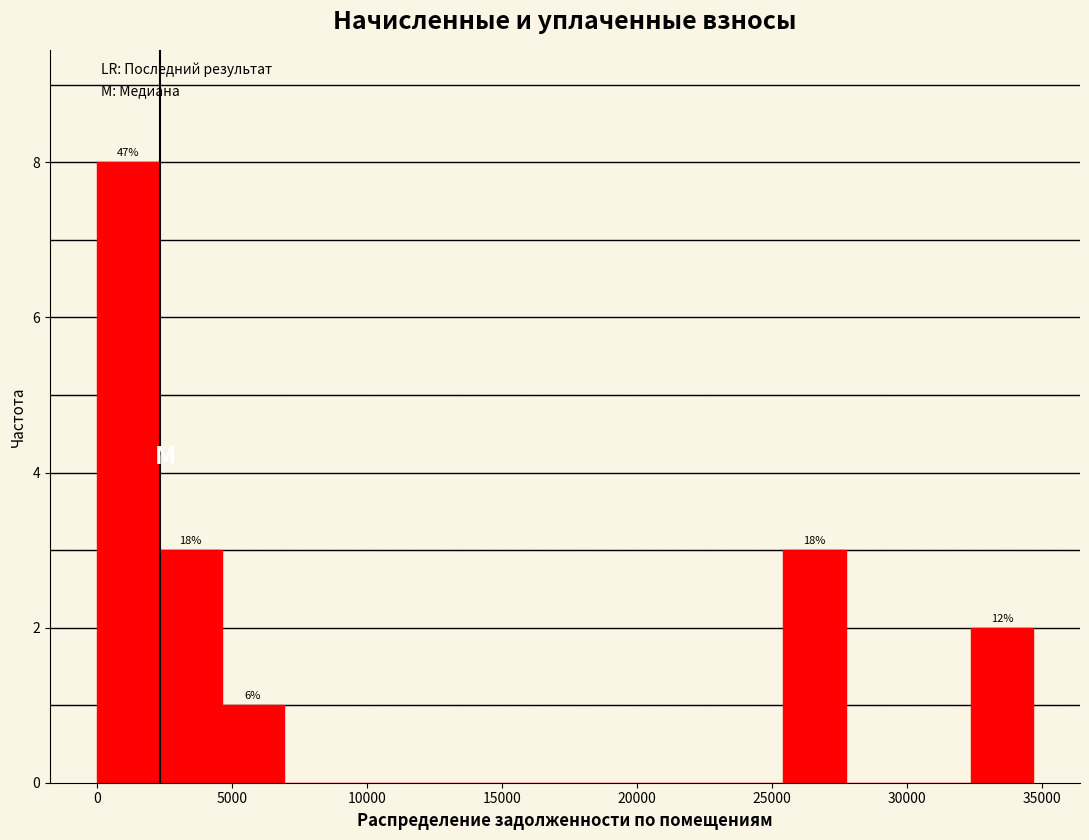

Which range on the x-axis has the tallest bar?

0 to 2500